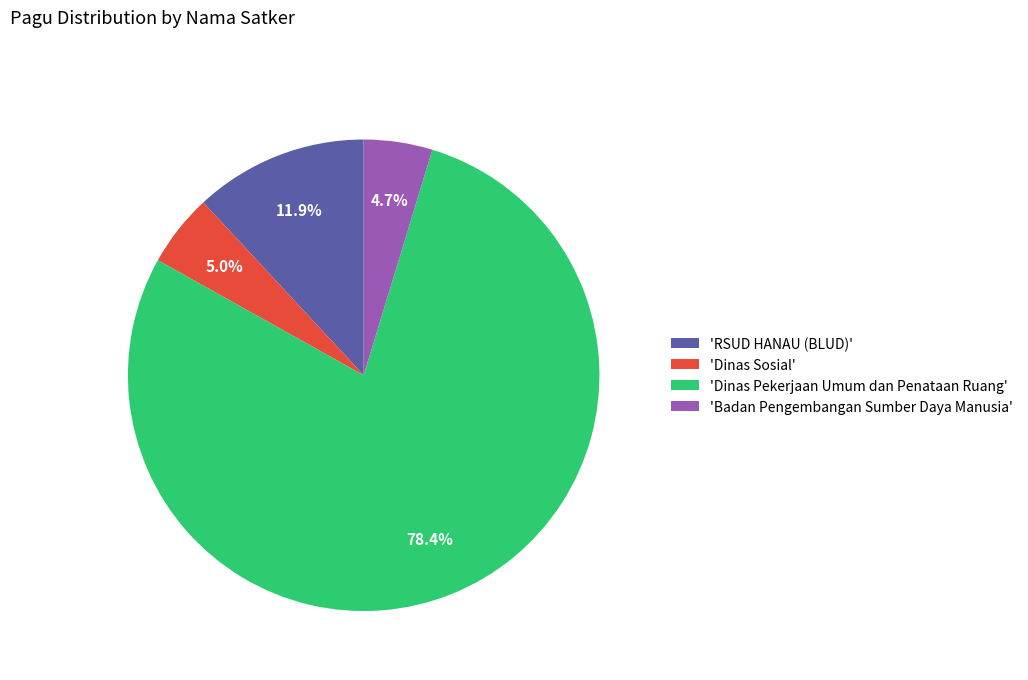

Do 'Badan Pengembangan Sumber Daya Manusia' and 'Dinas Sosial' together represent more than half of the pie?

No